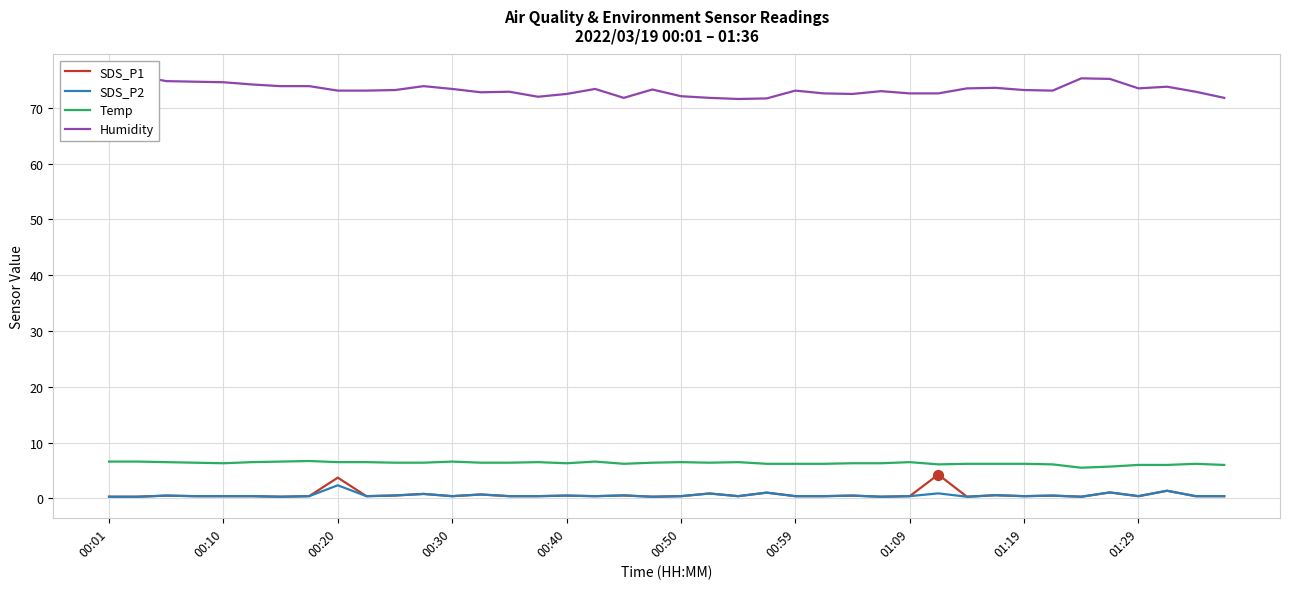

At how many categories does at least one series exceed 18?

40